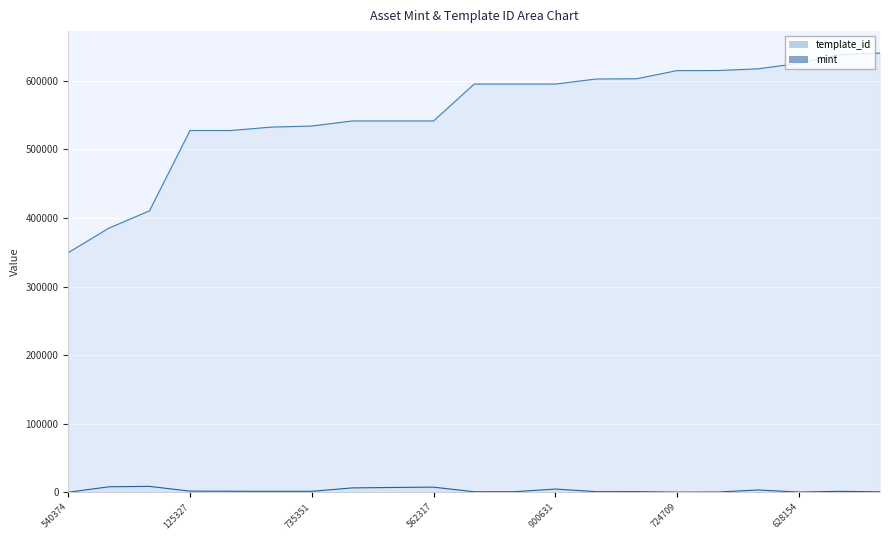

List the series in order of their peak value, lowest first.

mint, template_id